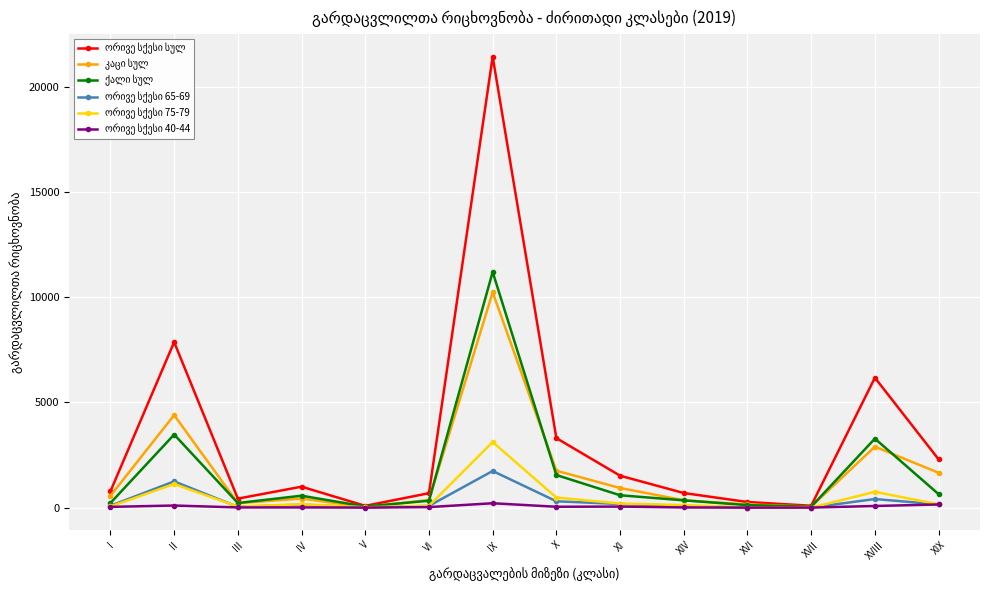

What is the label of the 3rd point from the right?

XVII